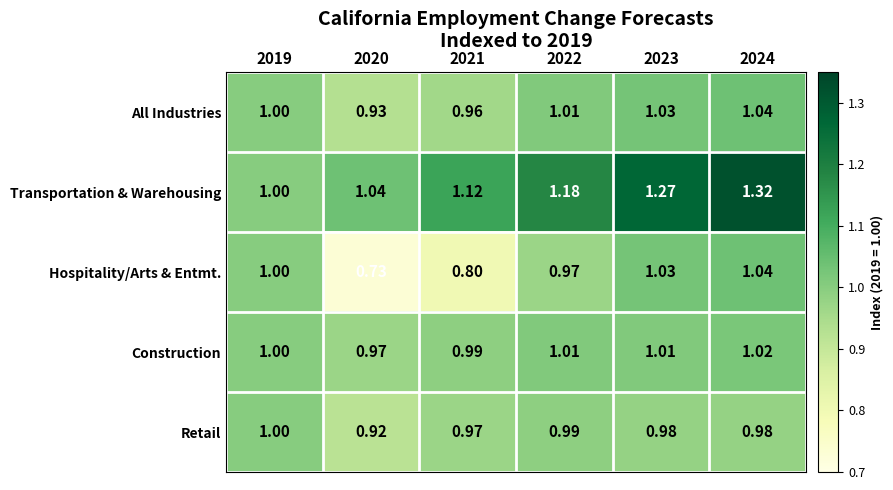

Between 2021 and 2024, which series saw the biggest shift?

Hospitality/Arts & Entmt.